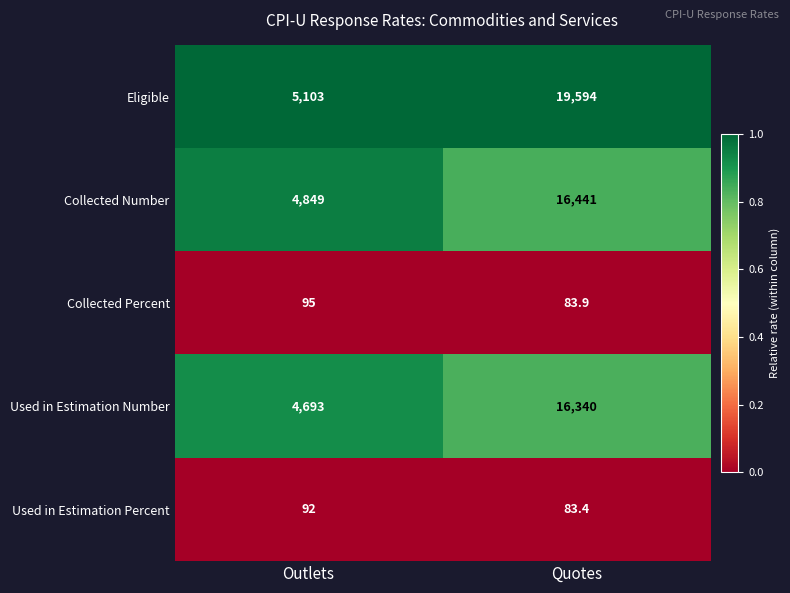

The Used in Estimation Number series shows 1318.3 at Outlets. True or false?

False